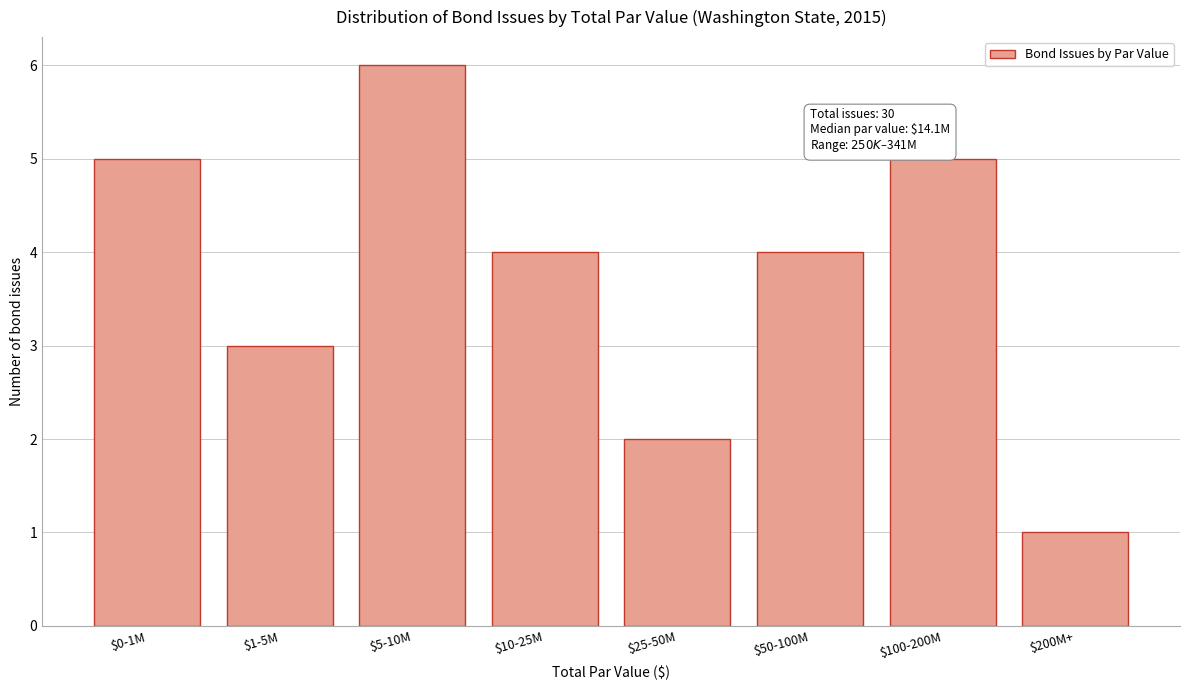

Reading left to right, list all the values displayed in this chart.

5	3	6	4	2	4	5	1